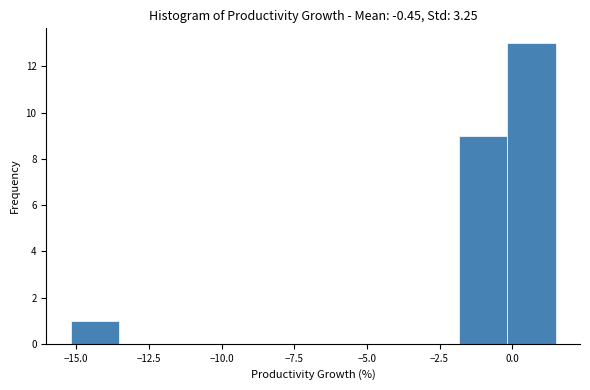

Read against the x-axis, roughly where is the centre of the tallest bar?

0.5